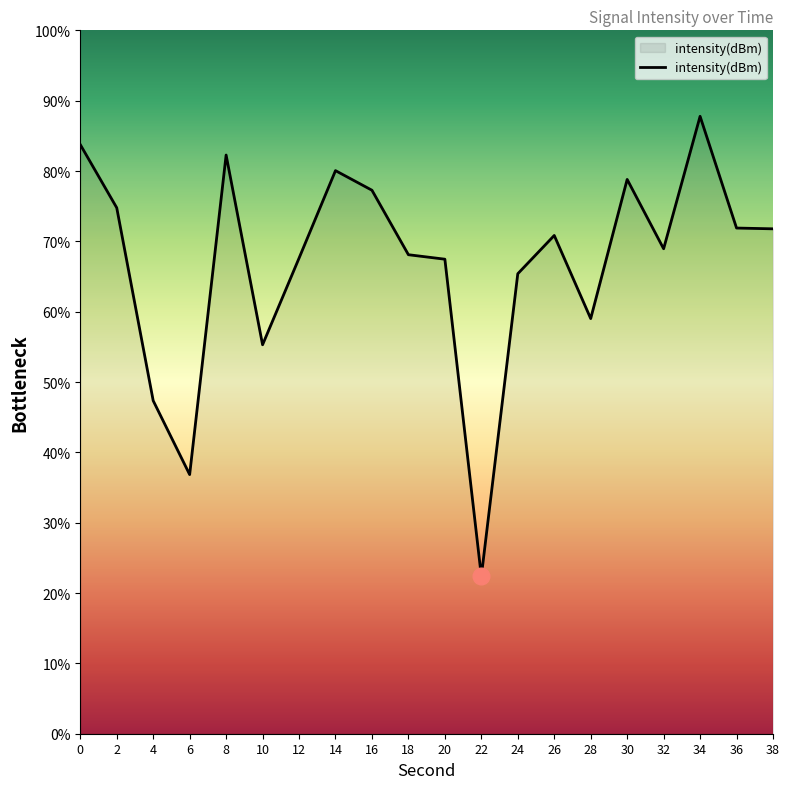

What is the difference between the maximum and minimum values?

65.4